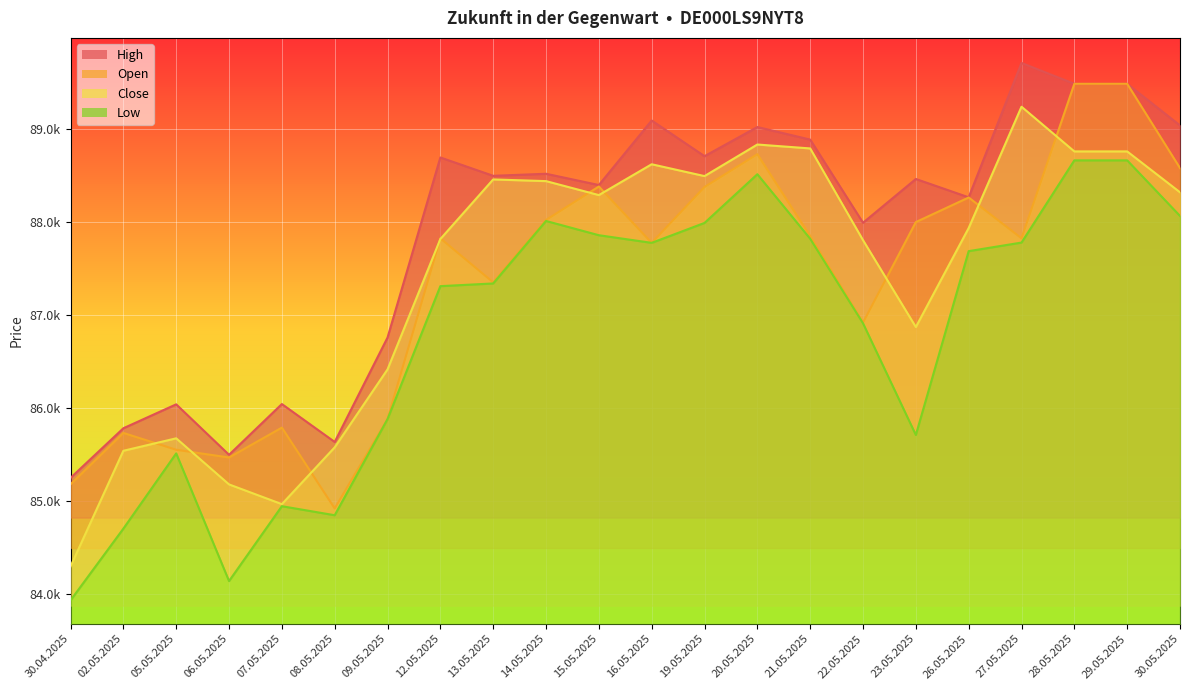

How many values in the Close series exceed 88289?

10